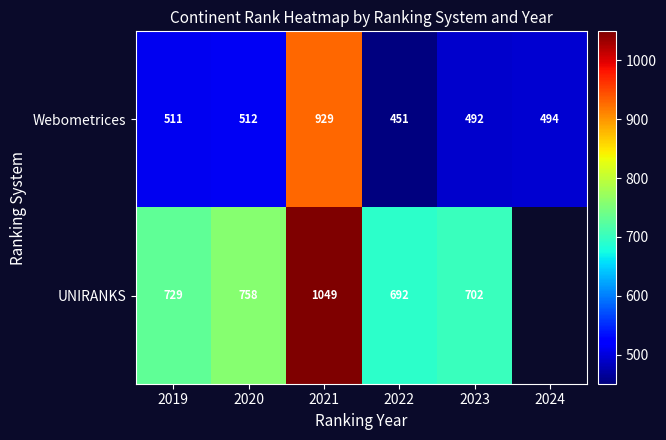

The value of UNIRANKS at 2021 is 674. True or false?

False